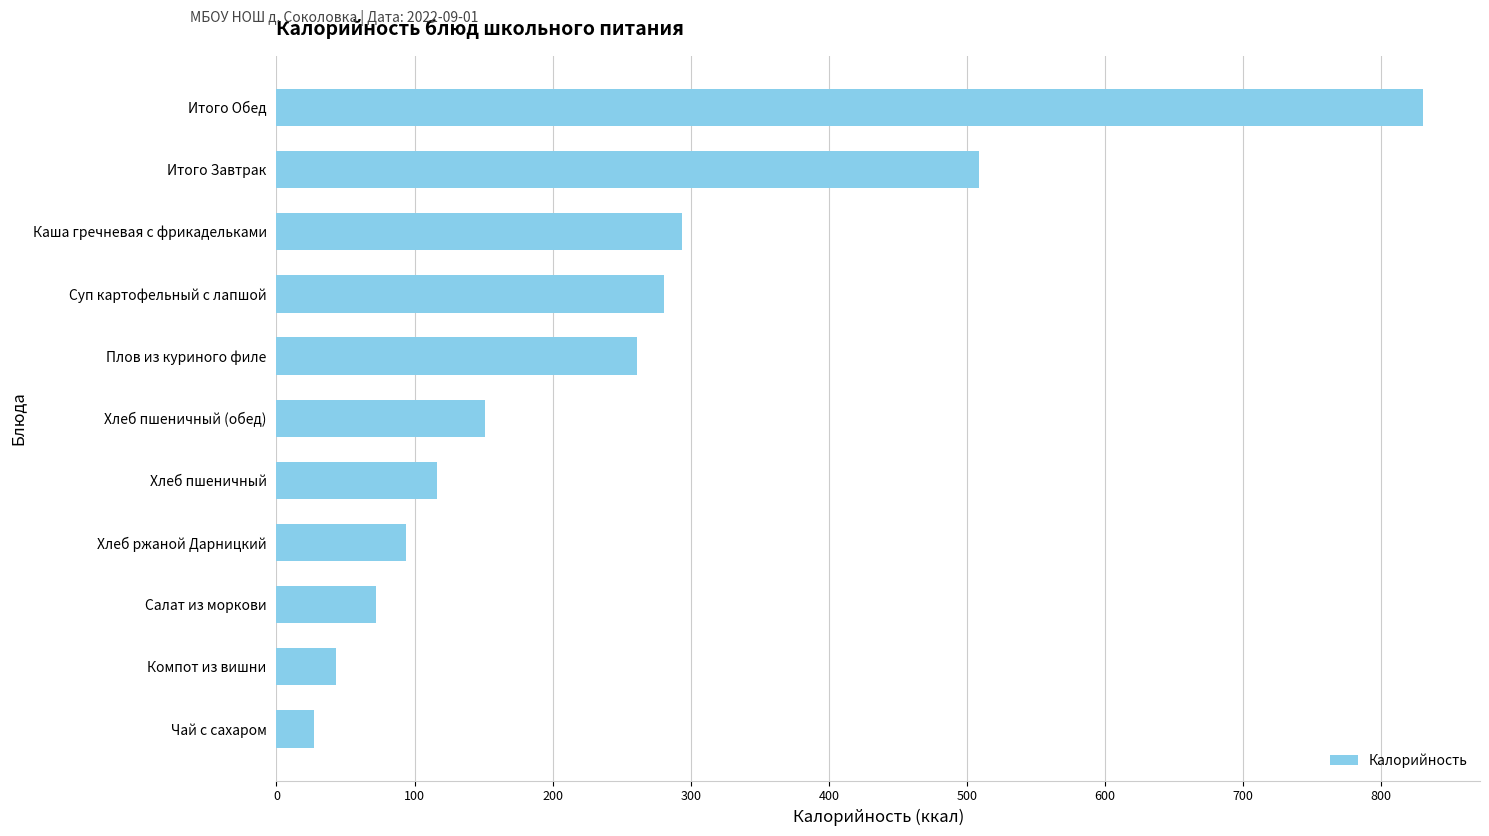

The value at Суп картофельный с лапшой is 490. True or false?

False